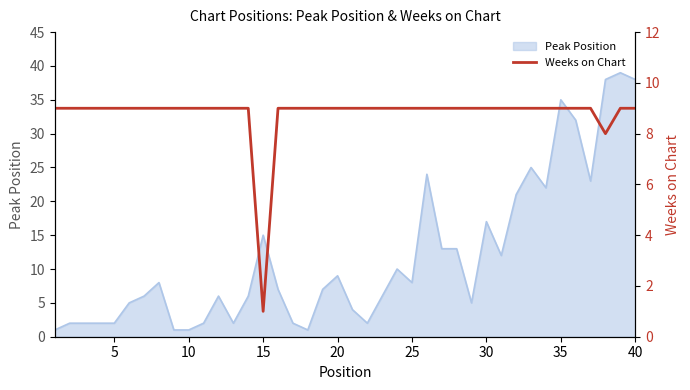

What is the highest value of the Peak Position series?

39